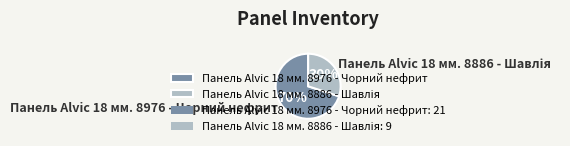

Does Панель Alvic 18 мм. 8976 - Чорний нефрит represent more than half of the total?

Yes